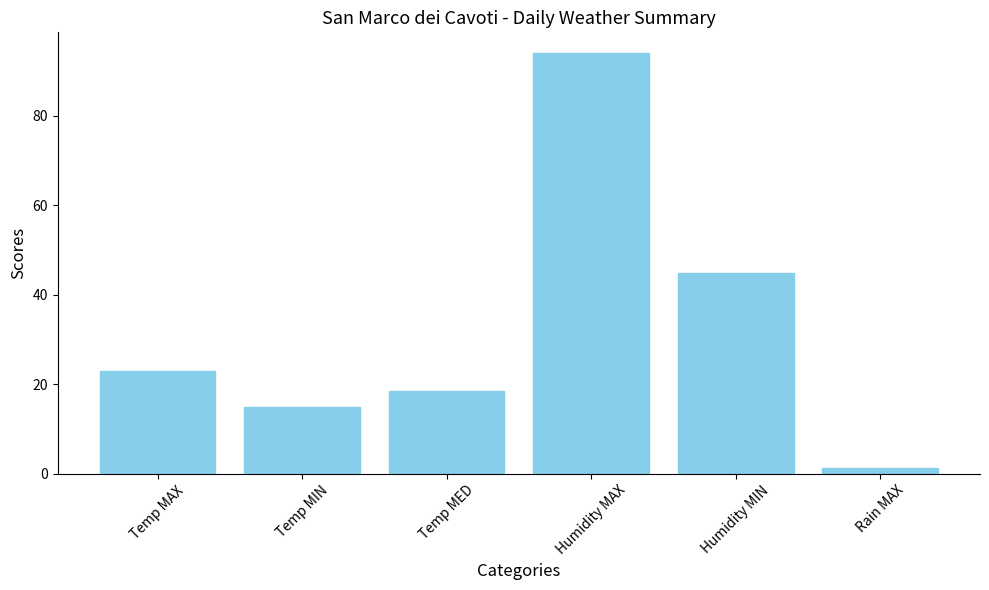

How many values are below 23?

3